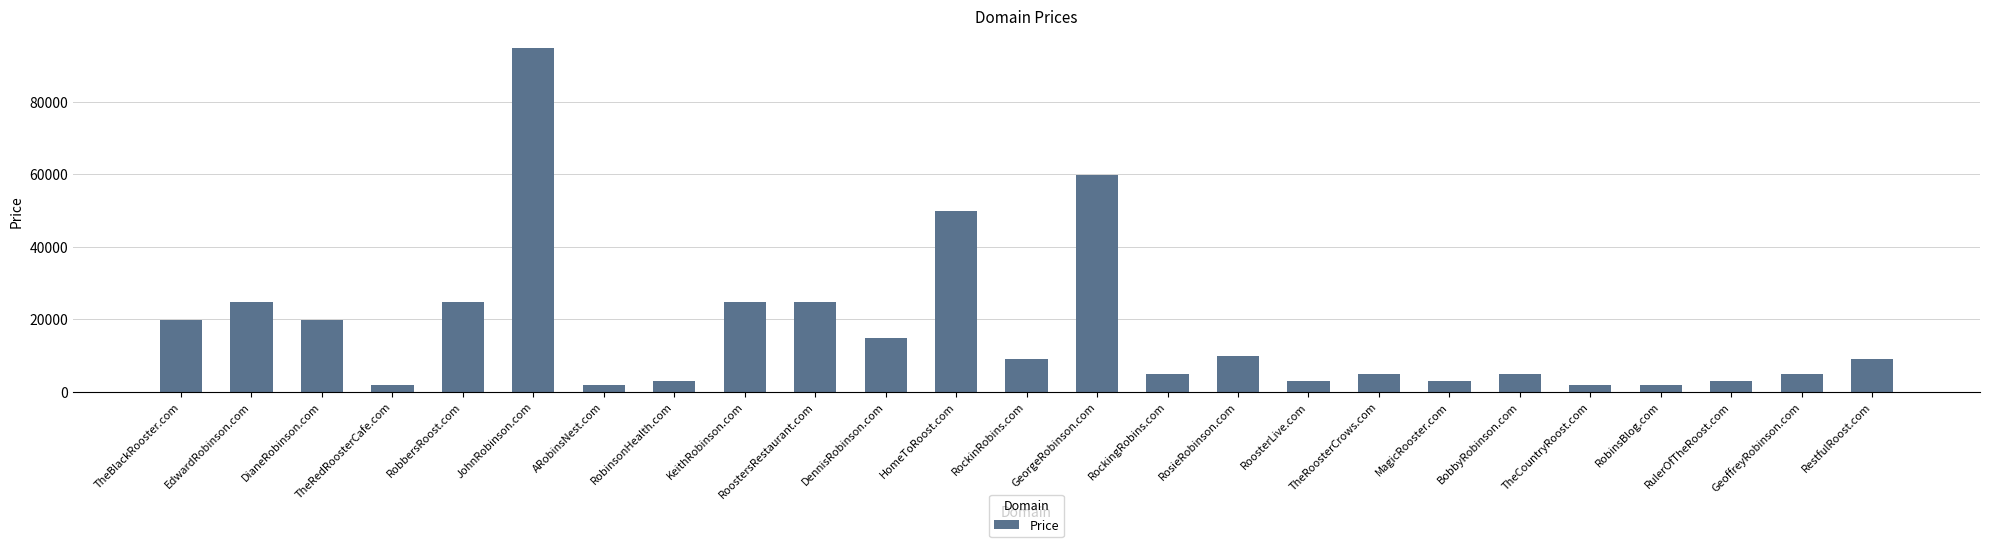

At which category does the chart reach its peak across all series?

JohnRobinson.com